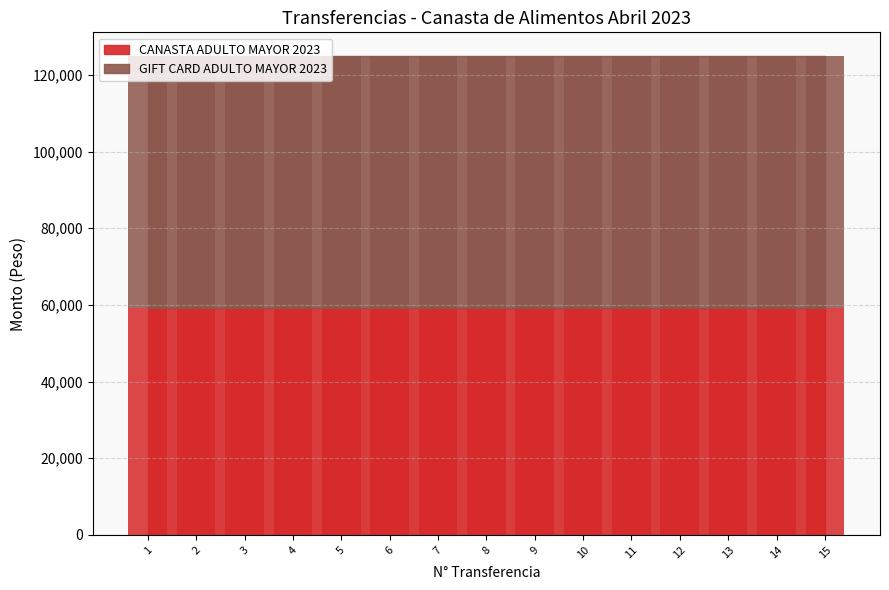

Reading left to right, transcribe all the data shown in this chart.

CANASTA ADULTO MAYOR 2023: 59127.5	59127.5	59127.5	59127.5	59127.5	59127.5	59127.5	59127.5	59127.5	59127.5	59127.5	59127.5	59127.5	59127.5	59127.5
GIFT CARD ADULTO MAYOR 2023: 65718.0	65718.0	65718.0	65718.0	65718.0	65718.0	65718.0	65718.0	65718.0	65718.0	65718.0	65718.0	65718.0	65718.0	65718.0